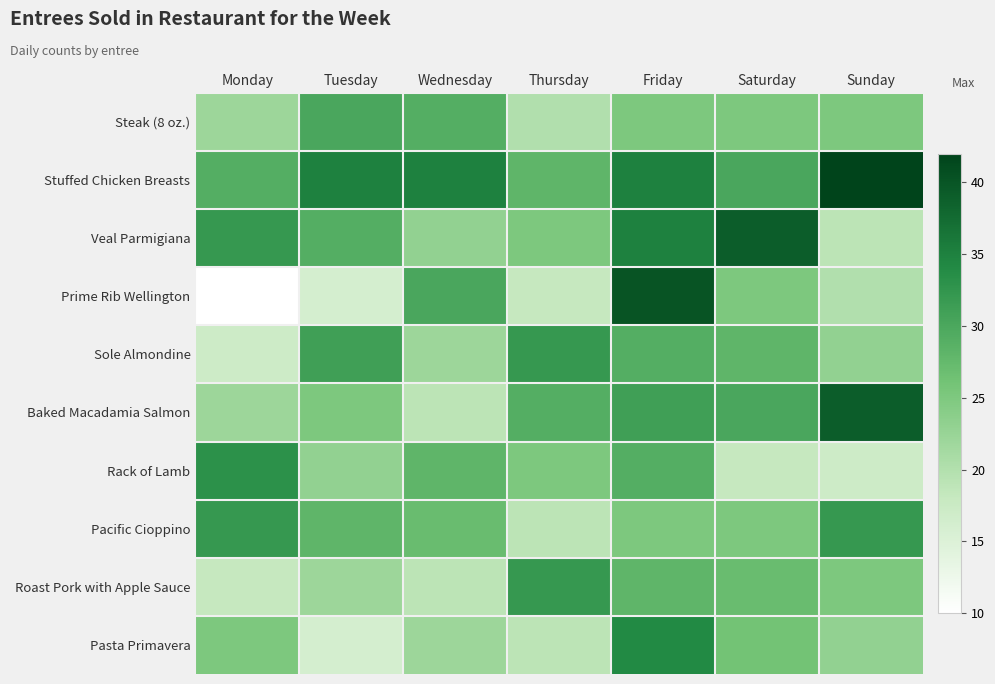

Which series has the largest range (max minus min)?

Prime Rib Wellington